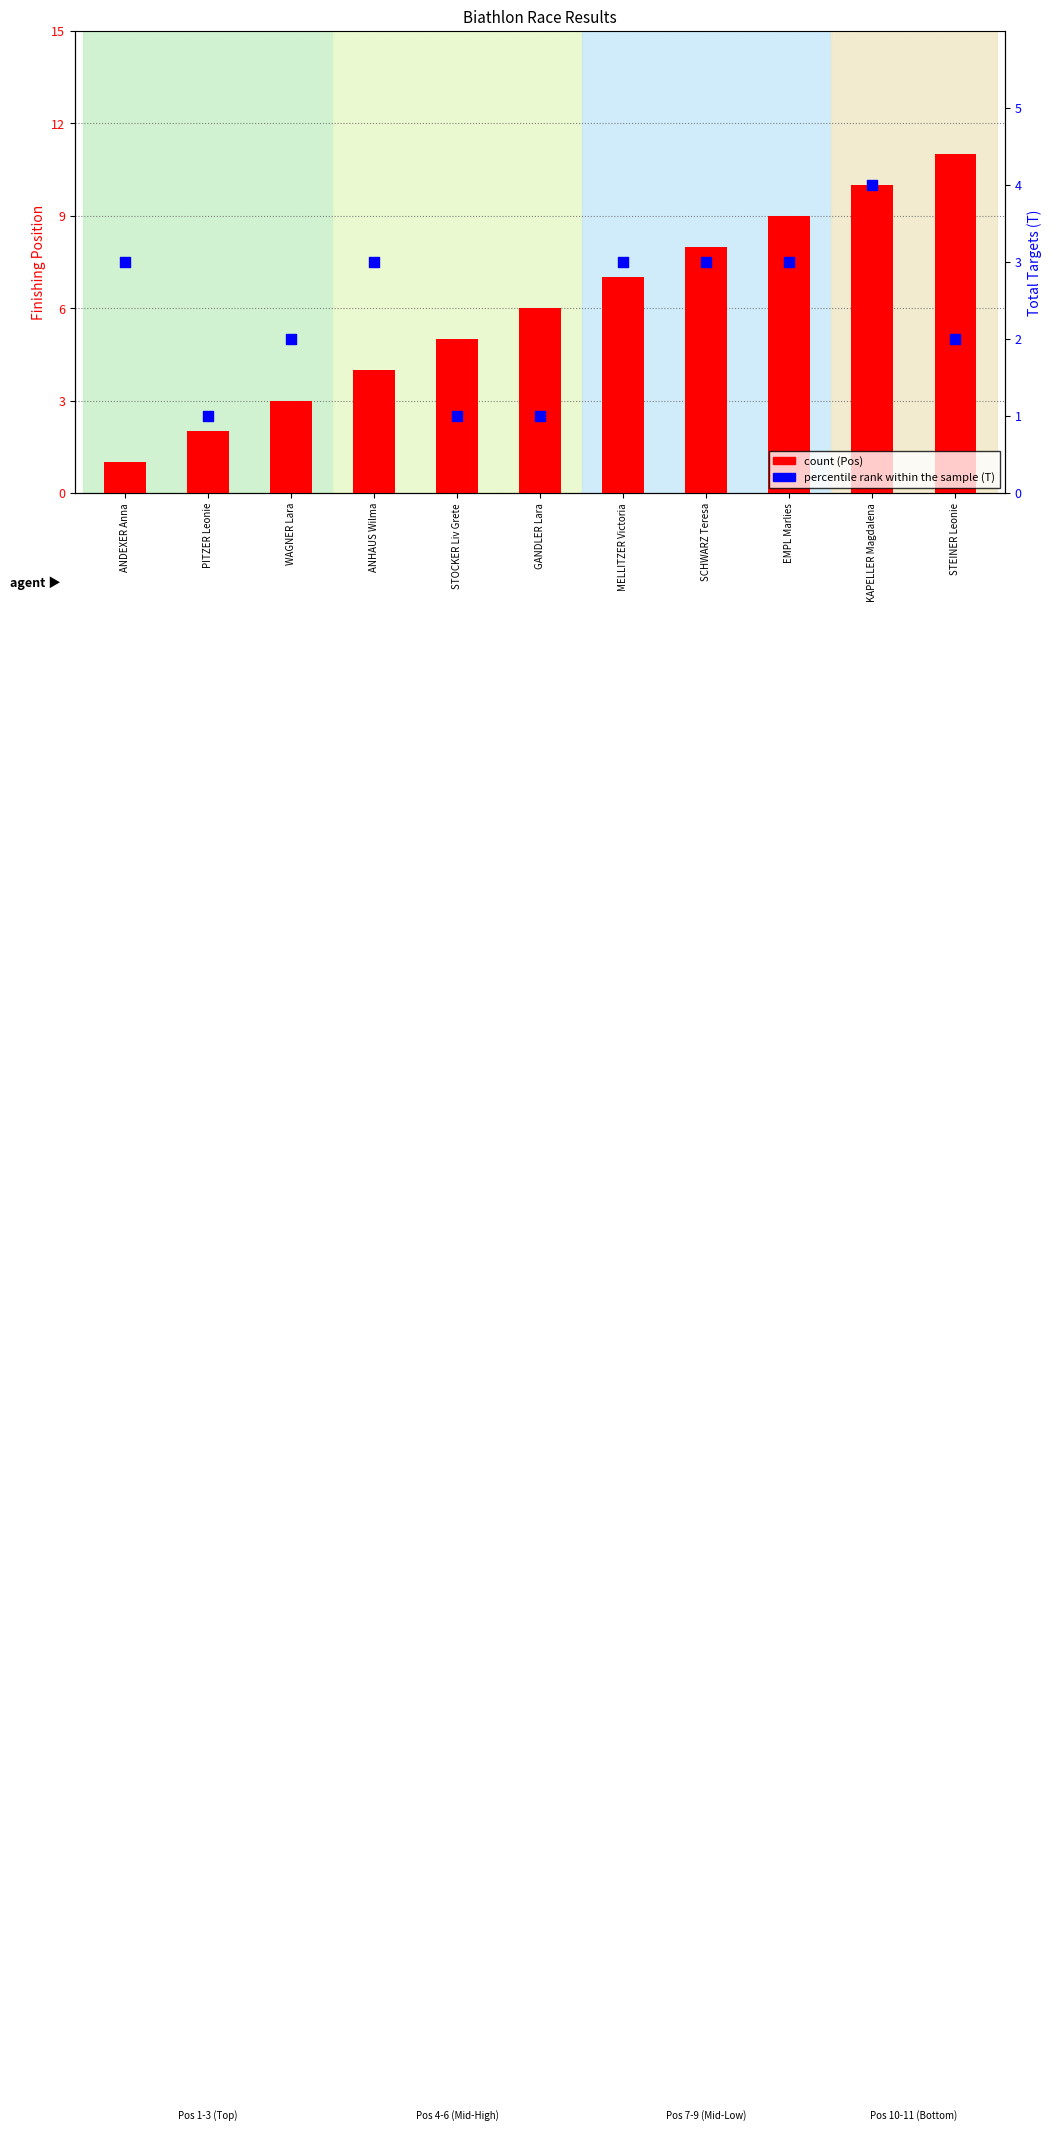

Which series has the largest total across all categories?

count (Pos)